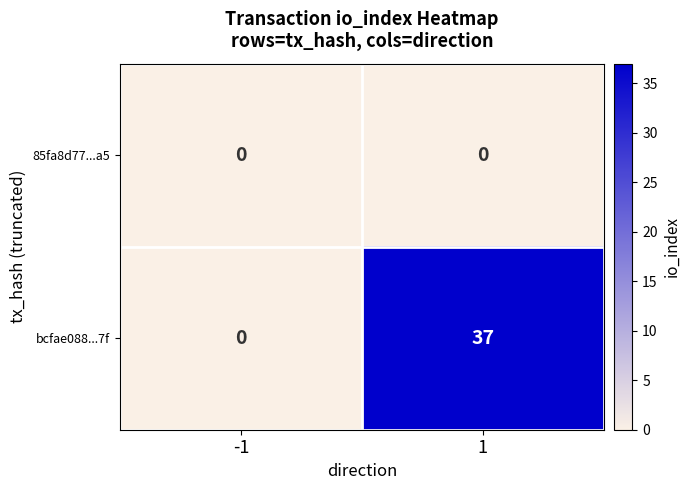

Reading right to left, transcribe all the data shown in this chart.

85fa8d77...a5: 0	0
bcfae088...7f: 37	0